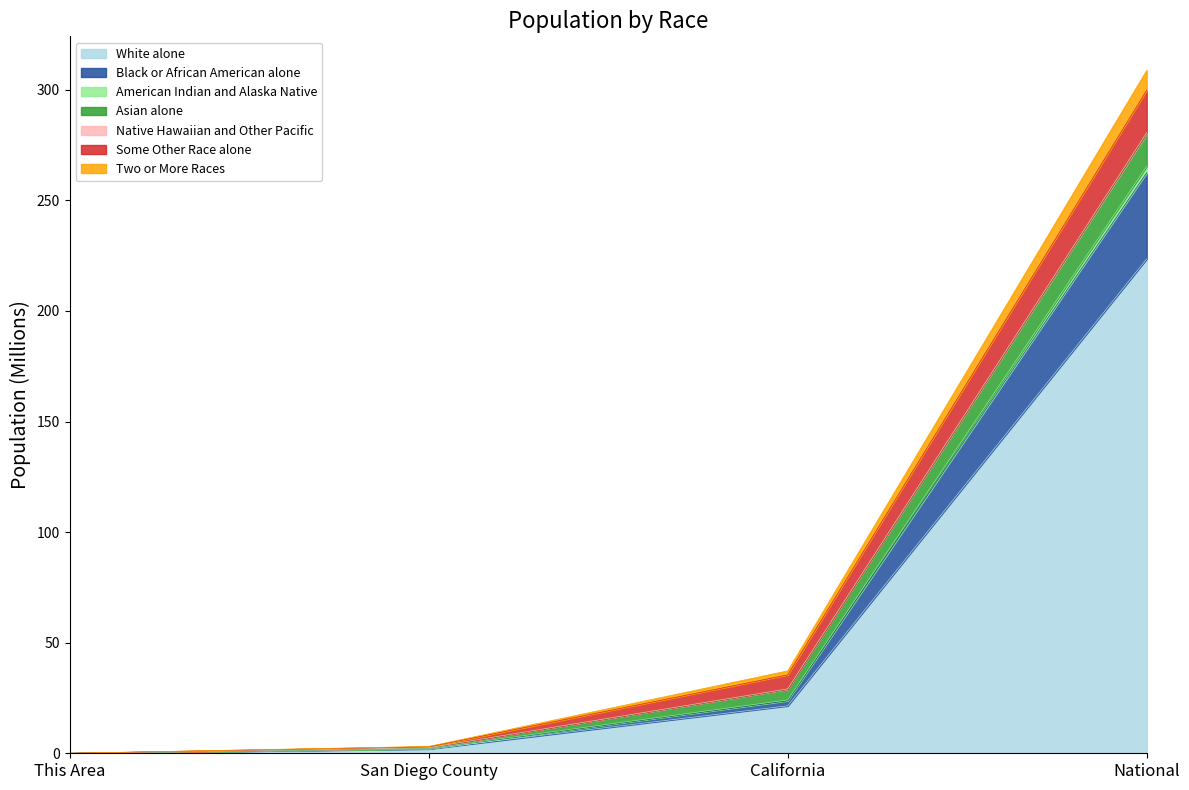

True or false: Black or African American alone and Two or More Races cross at least once.

False